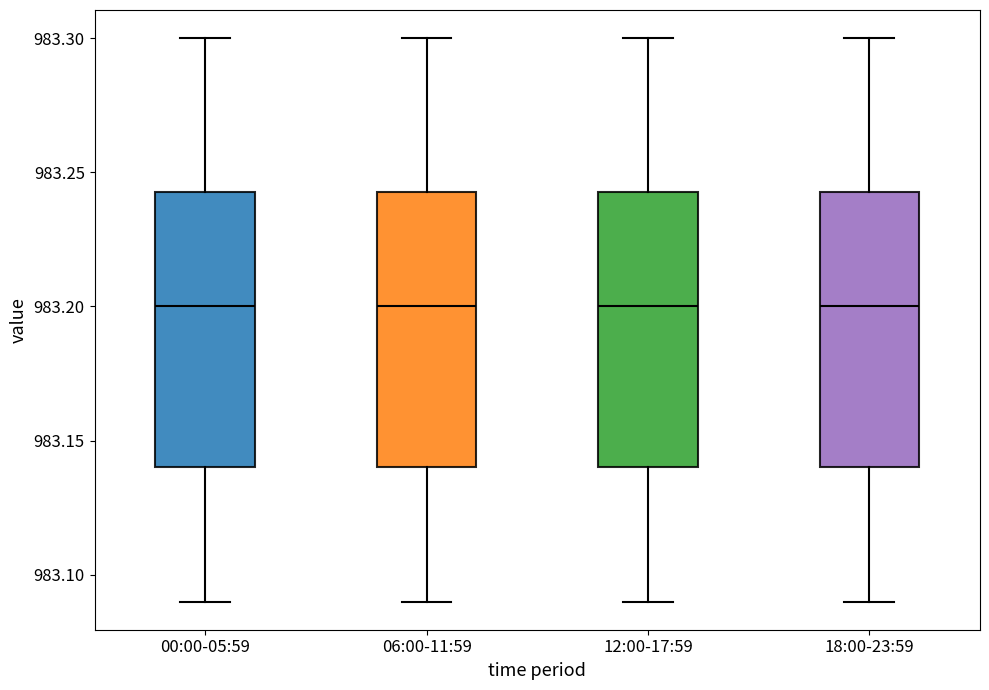

Reading left to right, transcribe this box plot: for each box, give where its median line is, the range the box spans, and where its two whiskers end, as read against the y-axis. The values are not printed on the chart, so give them approximately, as read against the axis.

00:00-05:59: median 983.200, box 983.140 to 983.245, whiskers 983.090 to 983.300
06:00-11:59: median 983.200, box 983.140 to 983.245, whiskers 983.090 to 983.300
12:00-17:59: median 983.200, box 983.140 to 983.245, whiskers 983.090 to 983.300
18:00-23:59: median 983.200, box 983.140 to 983.245, whiskers 983.090 to 983.300